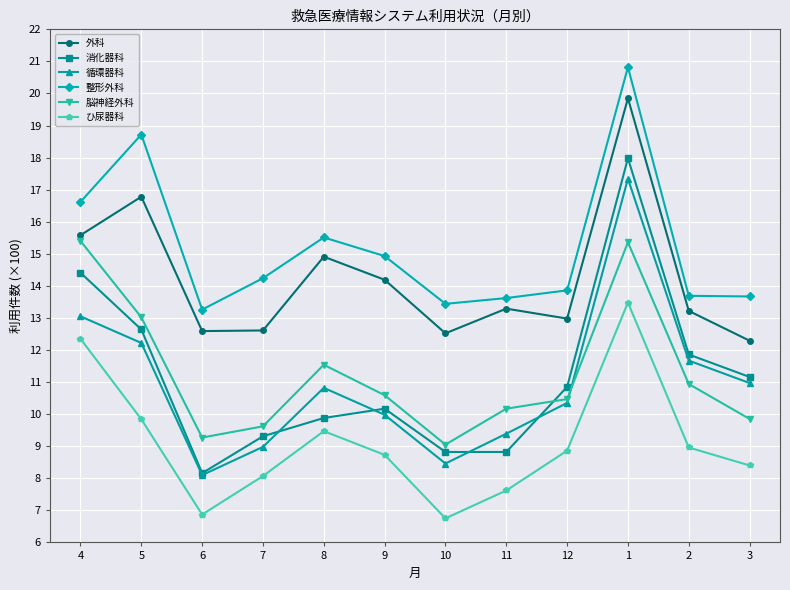

How many series are shown in this chart?

6